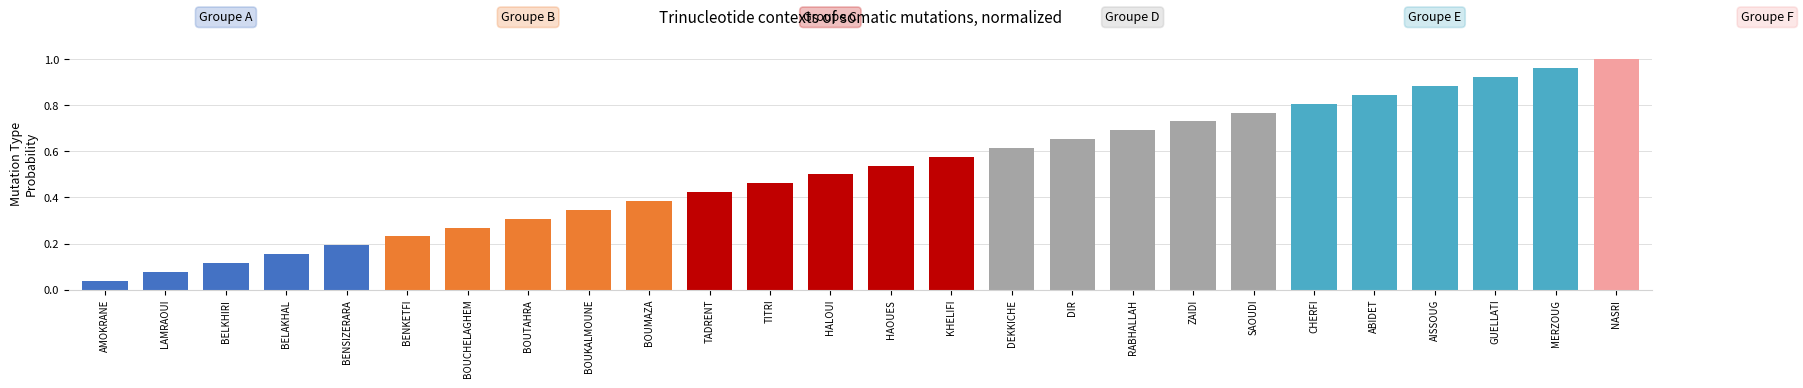

At which category does the chart reach its minimum across all series?

AMOKRANE